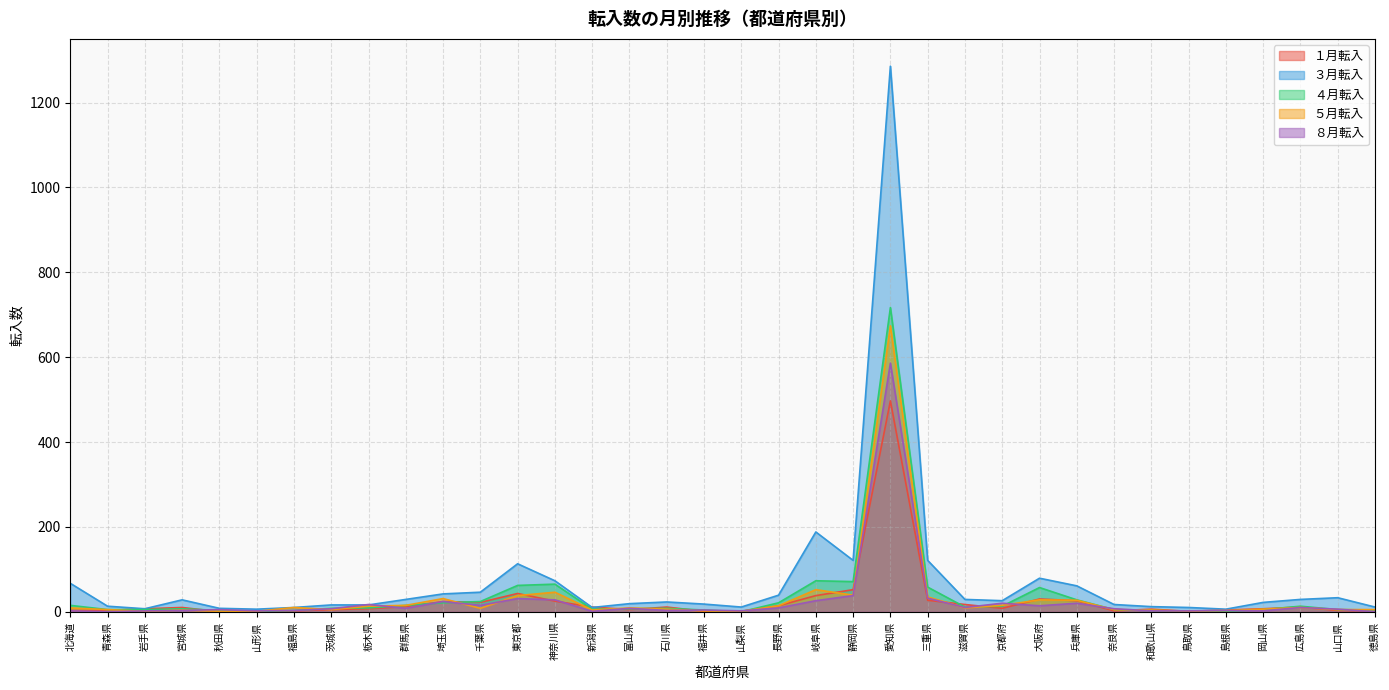

Is it true that ５月転入 equals 4 at 宮城県?

True